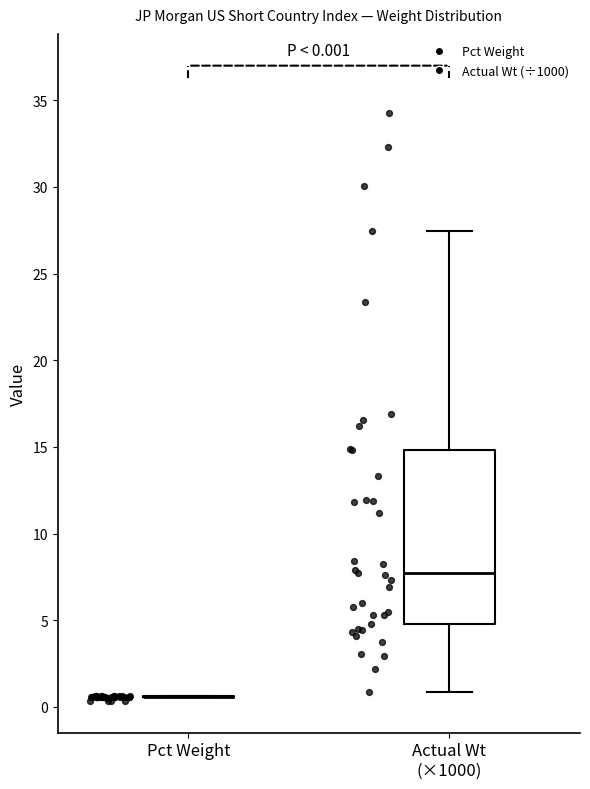

Comparing the boxes themselves (not the whiskers), which one is the tallest?

Actual Wt (×1000)